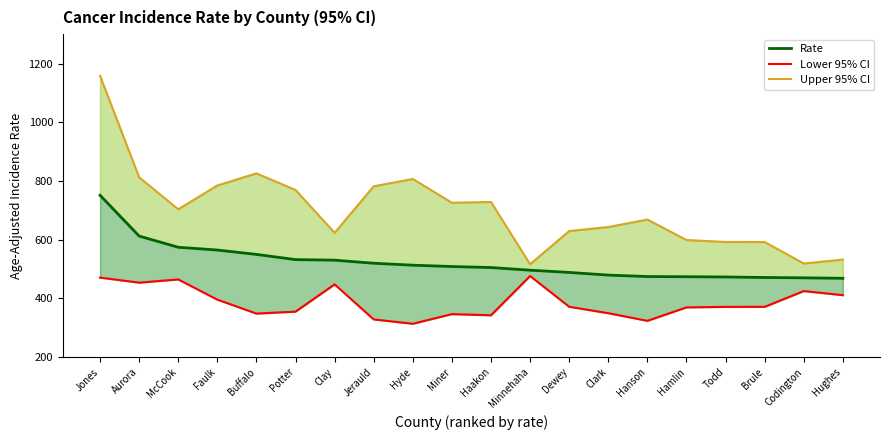

How many categories are shown in the chart?

20